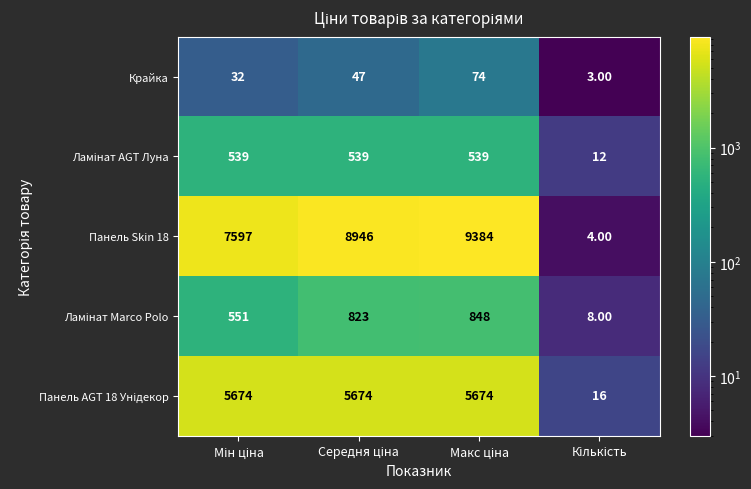

What is the sum of all Панель Skin 18 values?

25931